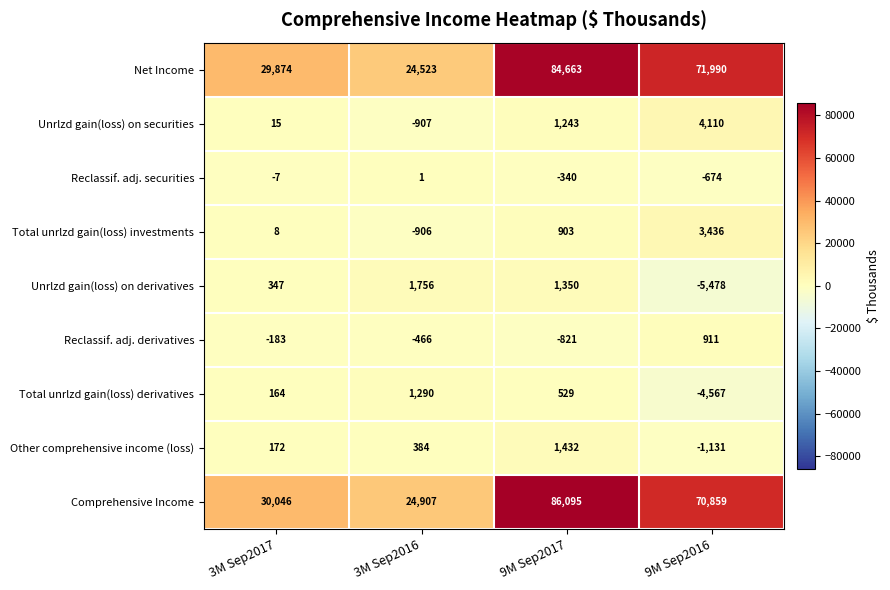

At which label does Comprehensive Income reach its peak?

9M Sep2017